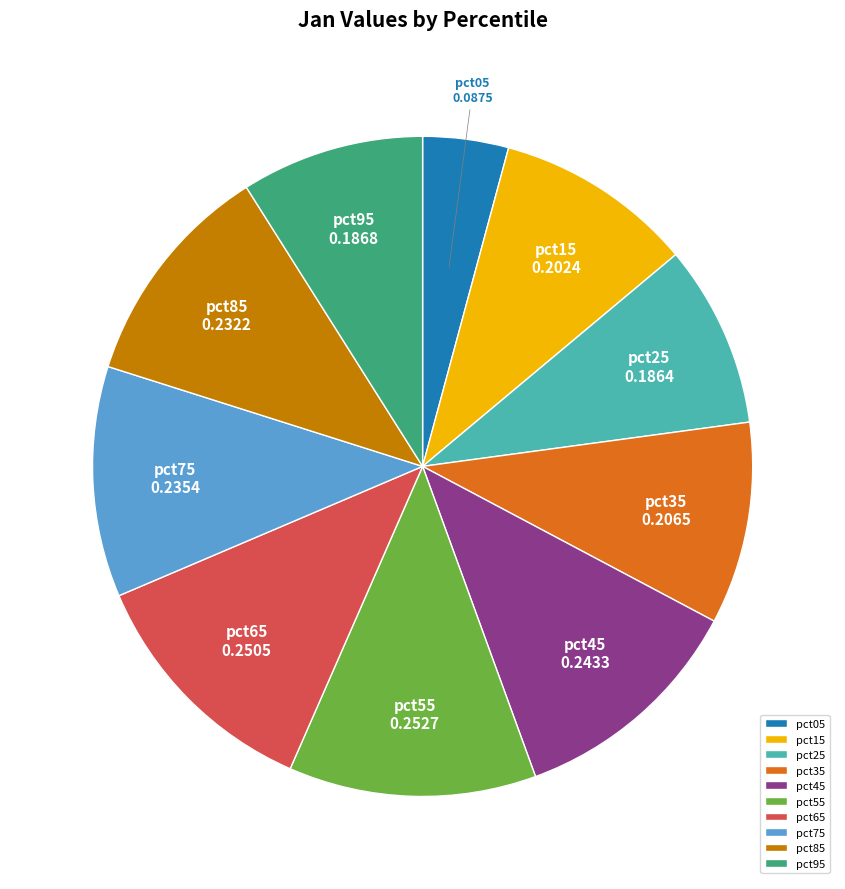

The pct75 slice represents 1% of the pie. True or false?

False